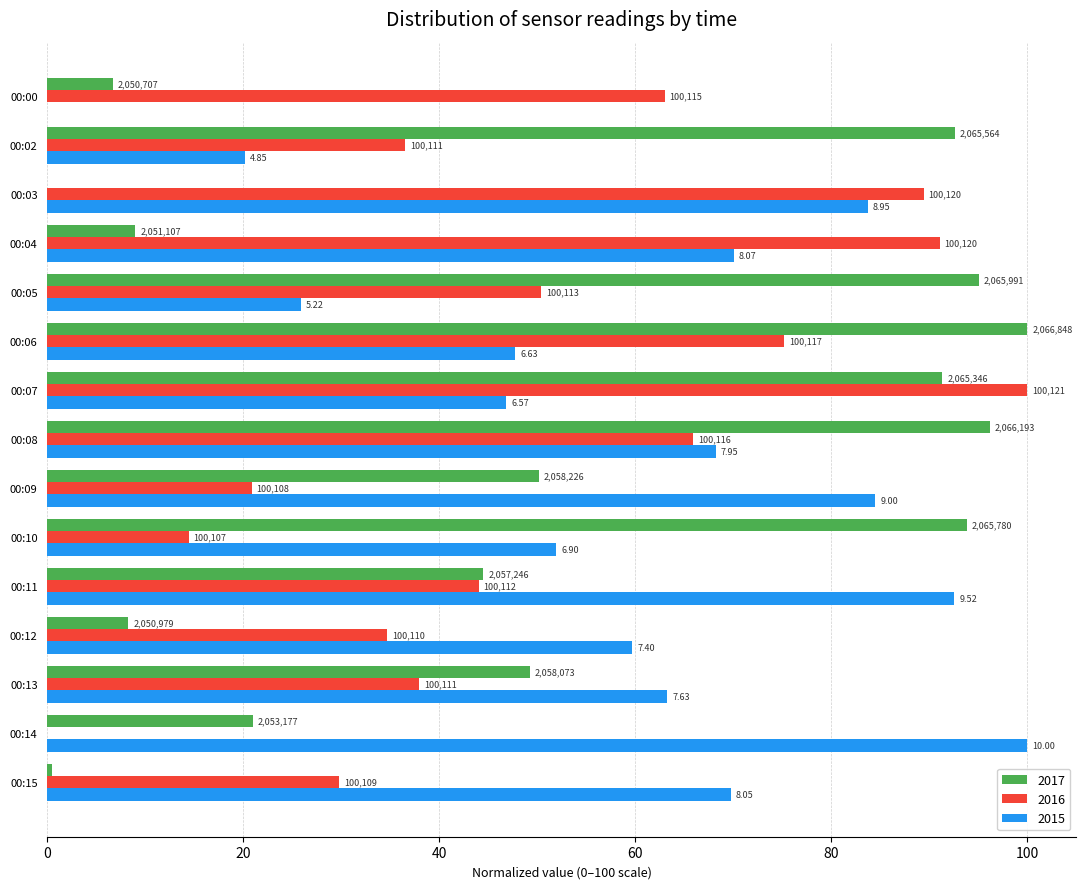

What are all the series names shown in the legend?

2017, 2016, 2015